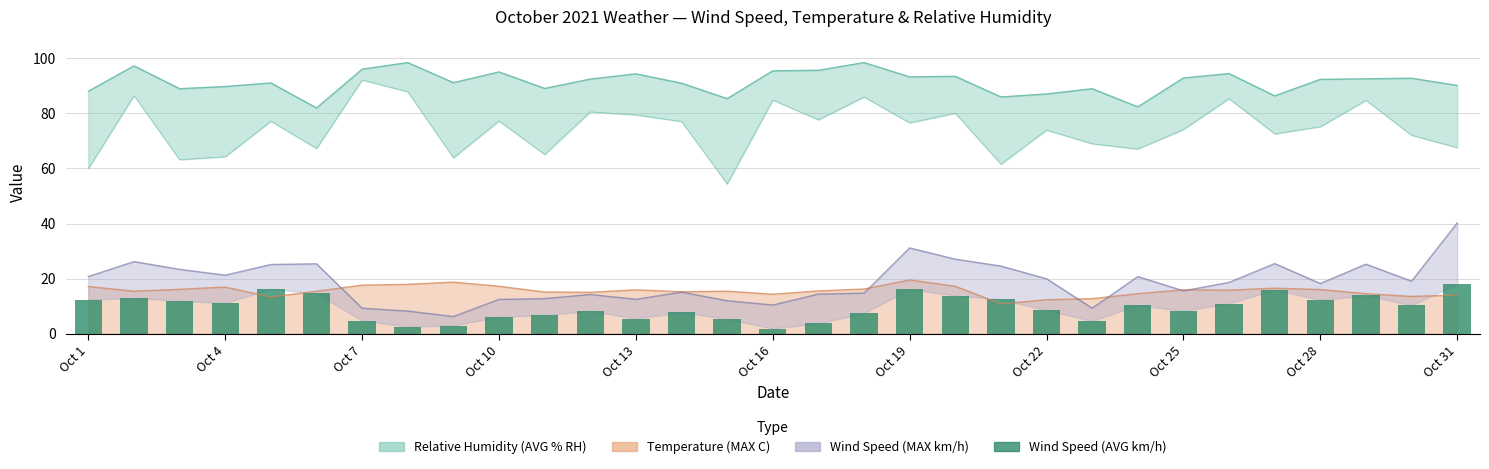

What is the average value?

9.6